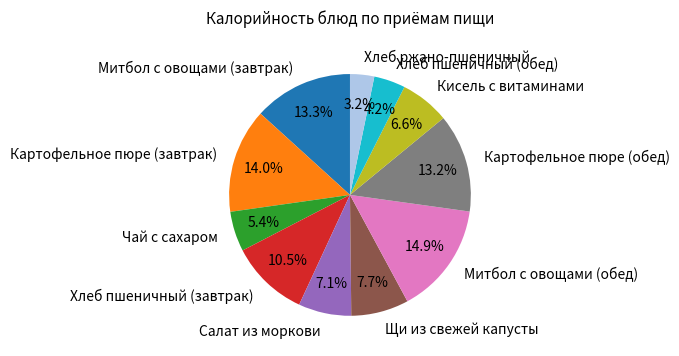

Which slice is the smallest?

Хлеб ржано-пшеничный